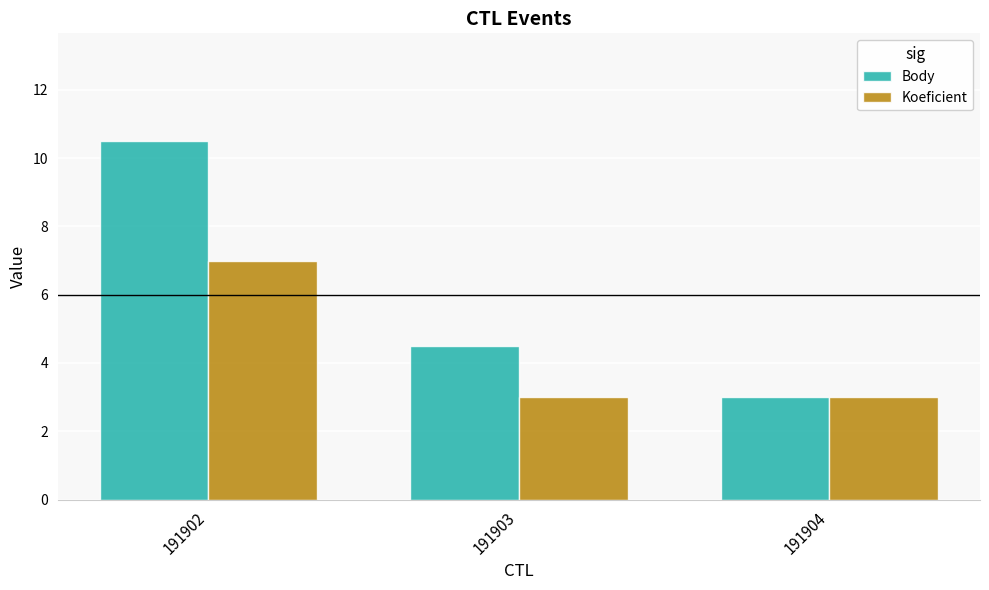

At which category is the sum across all series the highest?

191902